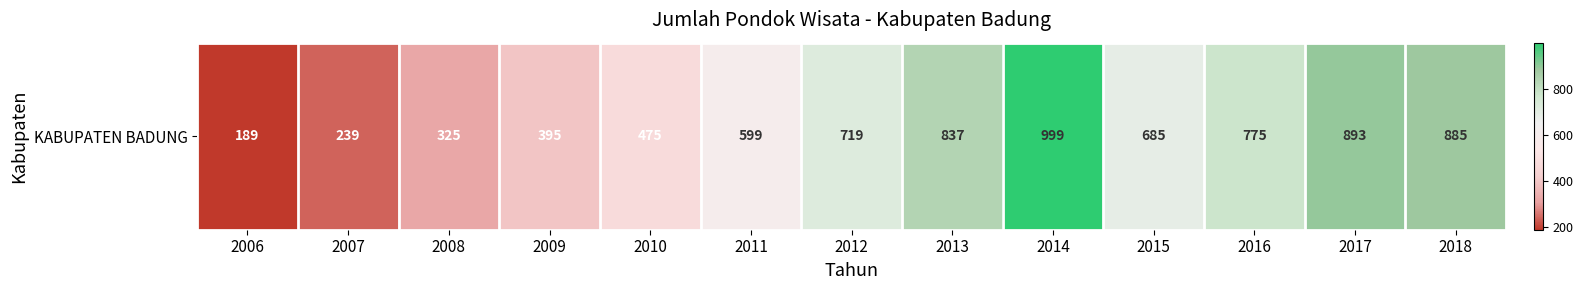

At which label is the value closest to 594?

2011